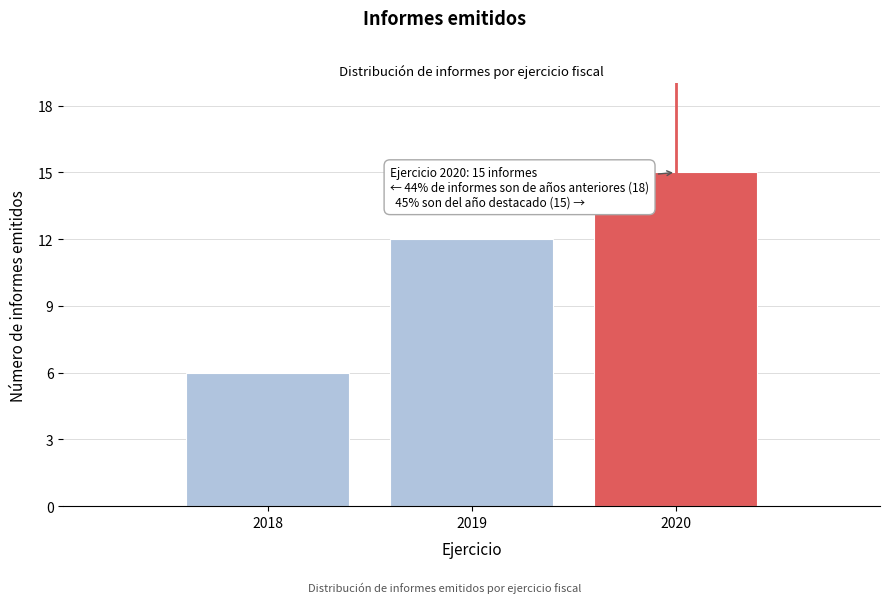

Reading left to right, transcribe all the data shown in this chart.

2018=6	2019=12	2020=15